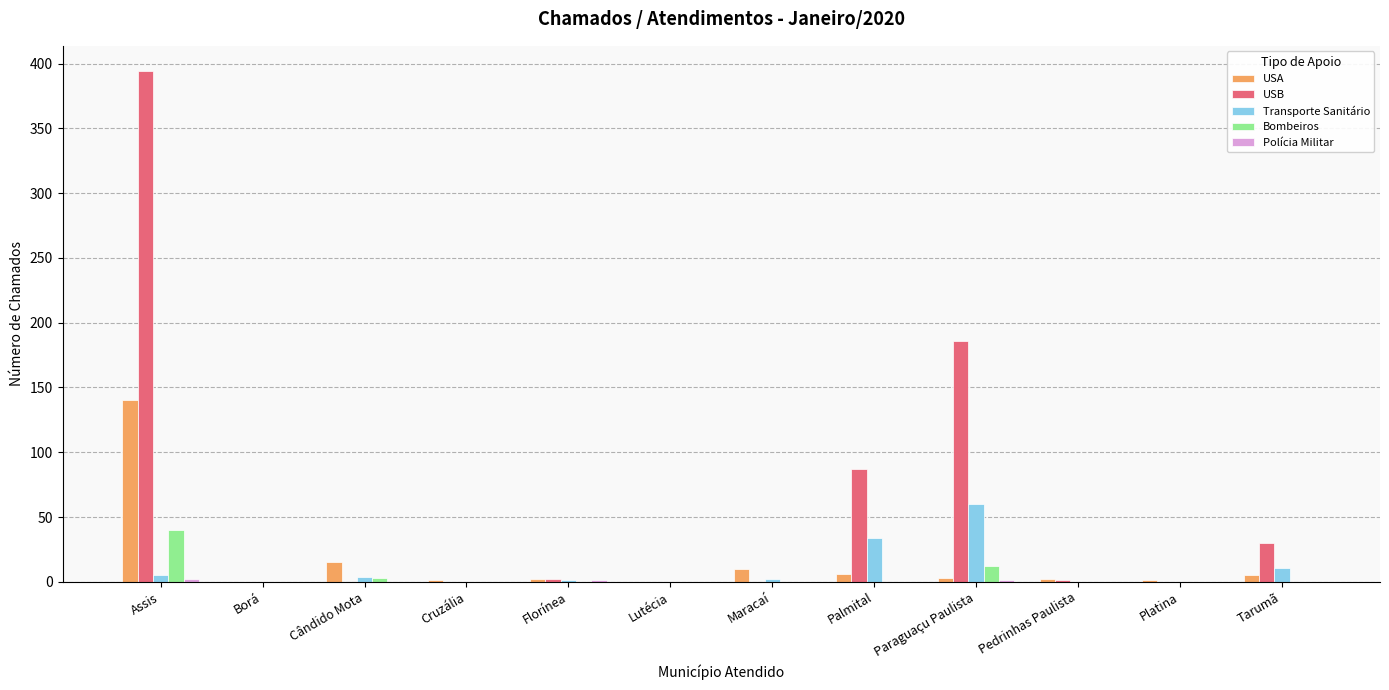

Is the value of Bombeiros at Platina greater than the value of USA at Cândido Mota?

No